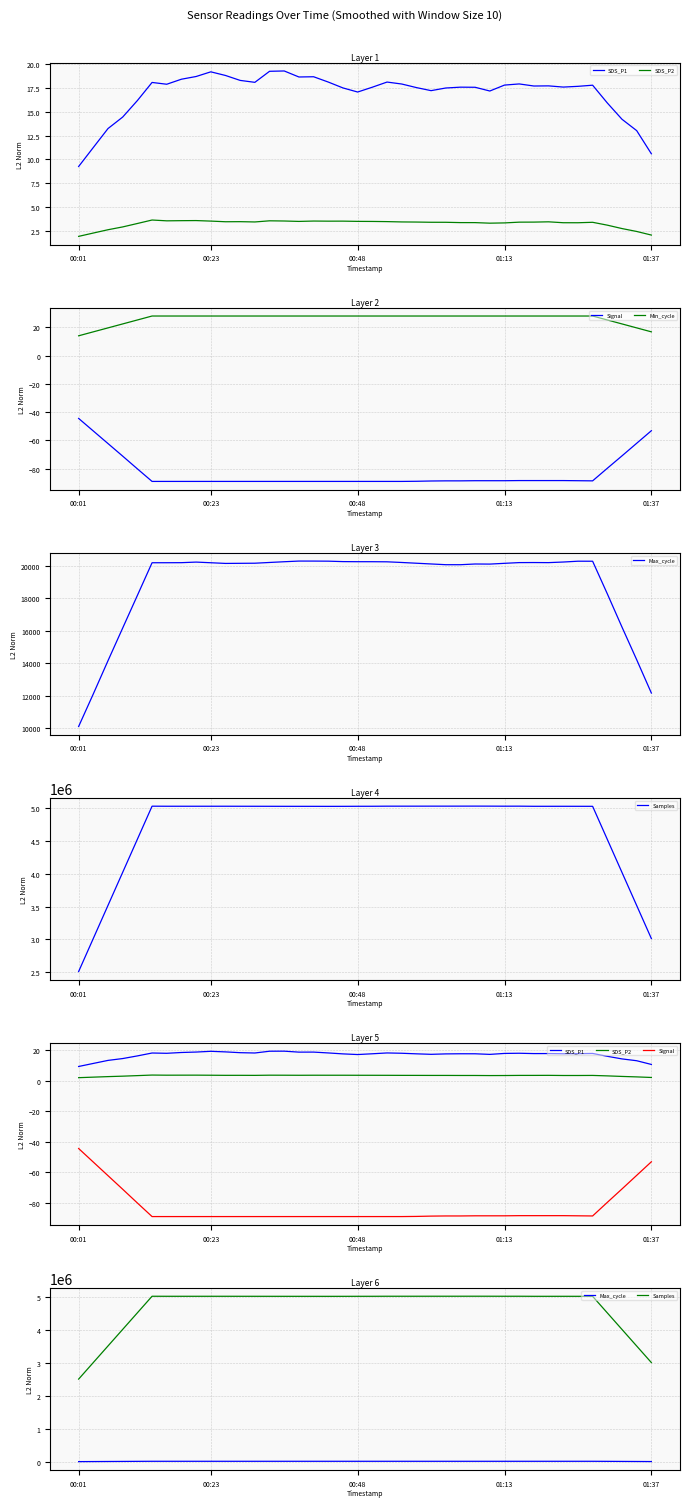

Read the Min_cycle value at 00:01.

14.0